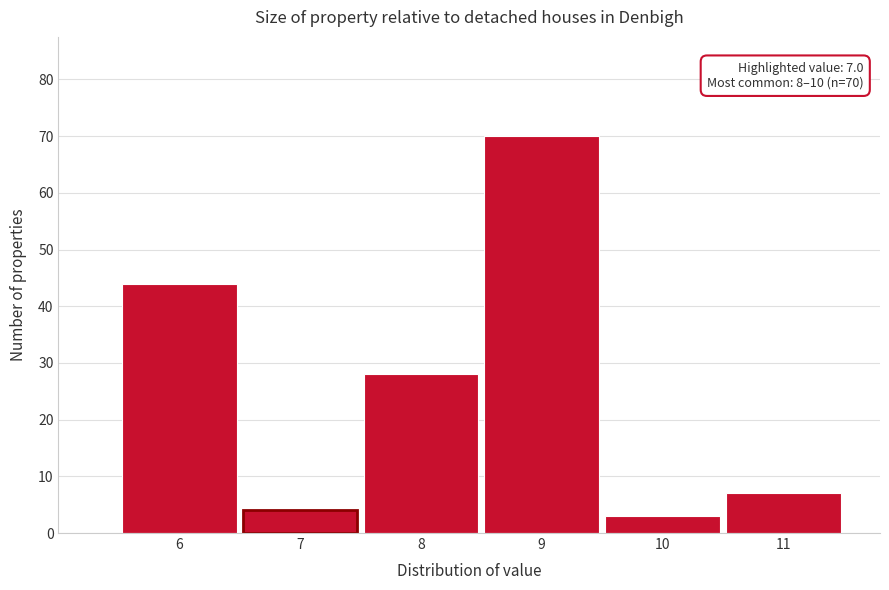

Which range on the x-axis has the tallest bar?

8.5 to 9.5